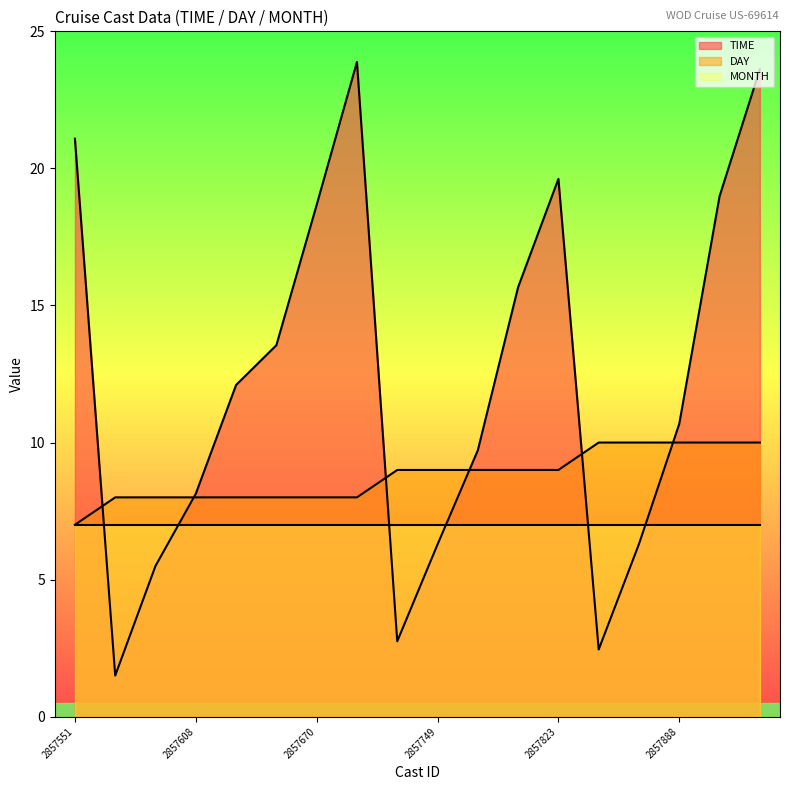

What is the value of the TIME point at the 5th from the left?

12.1